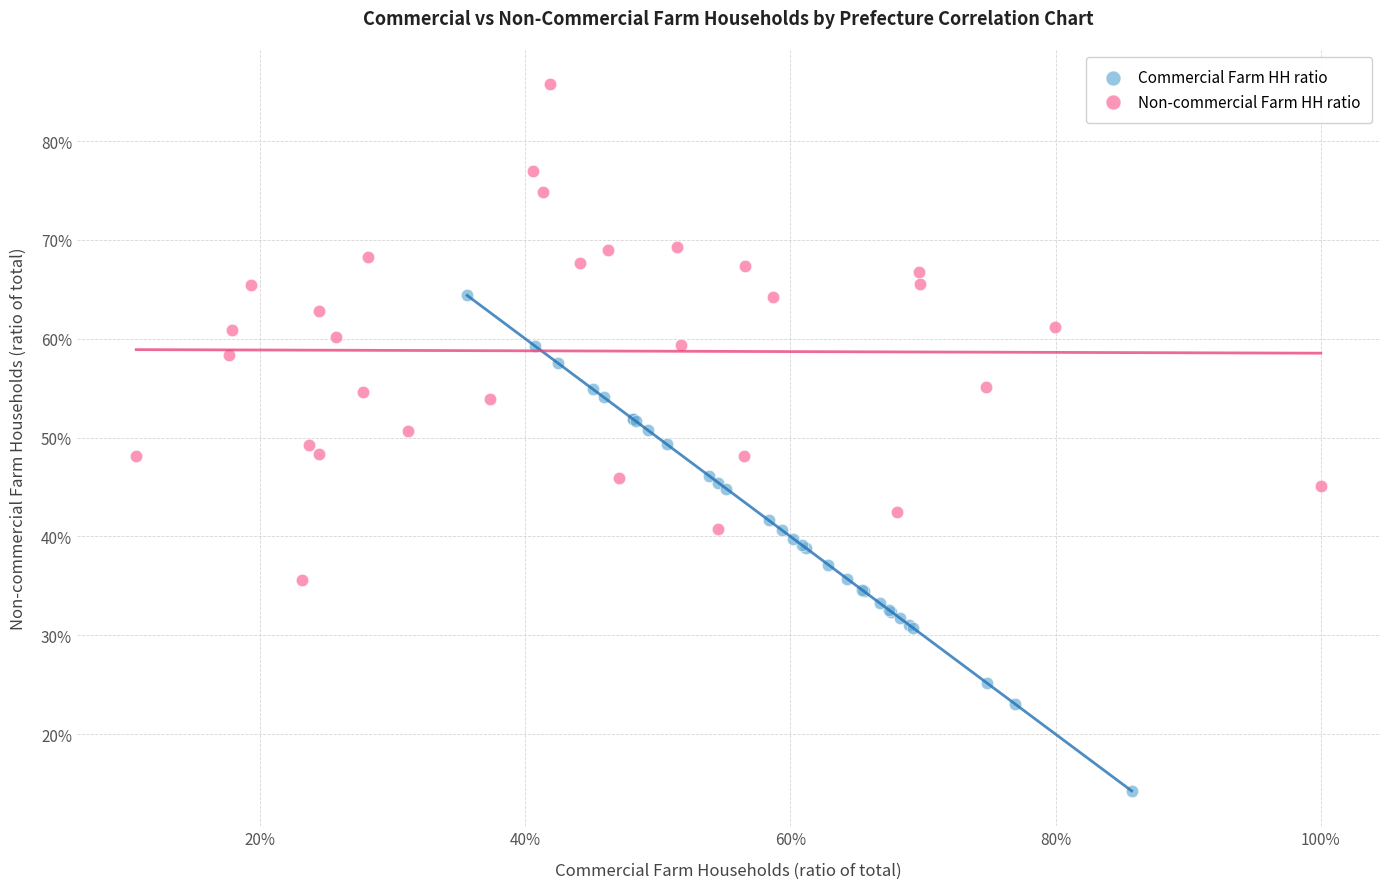

Which series reaches the maximum Y coordinate?

Non-commercial Farm HH ratio